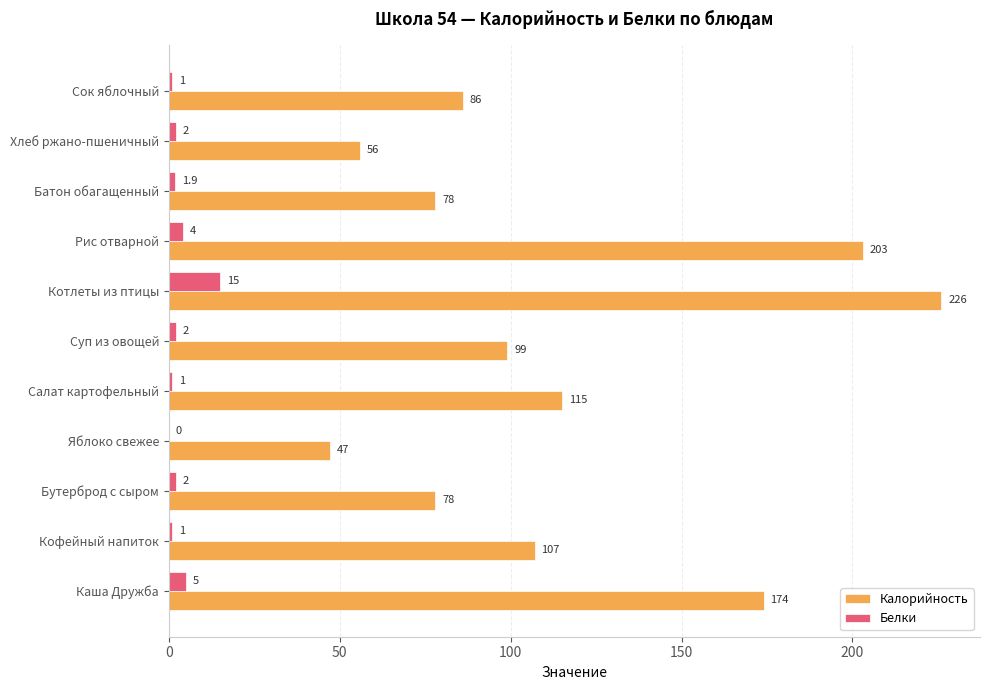

What is the average value of the Калорийность series?

115.4